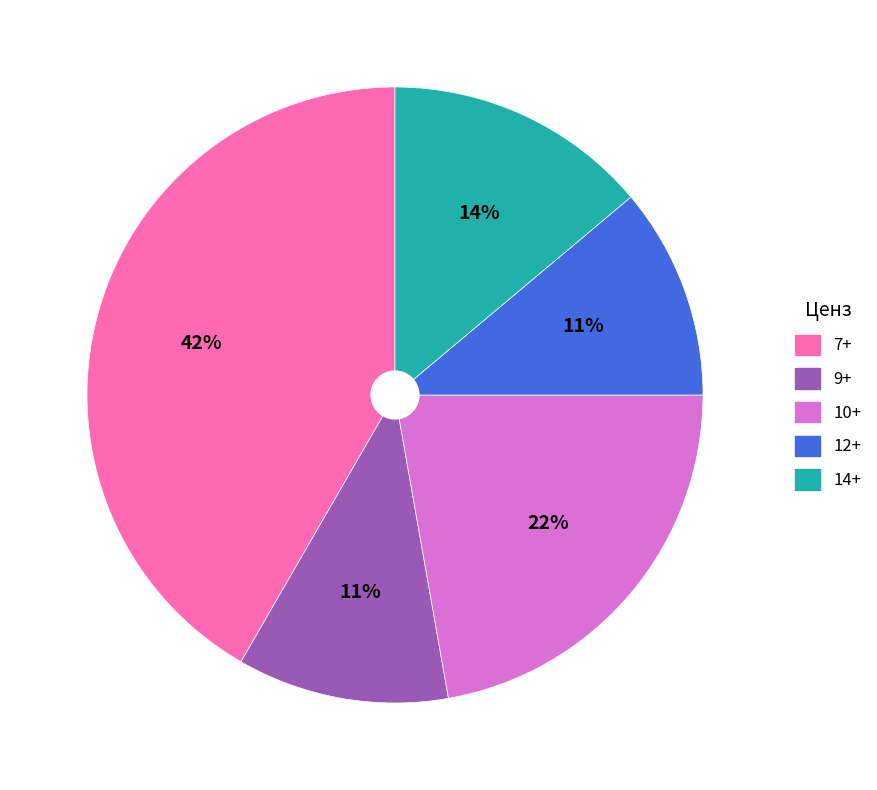

To the nearest percent, what is the average slice percentage?

20%